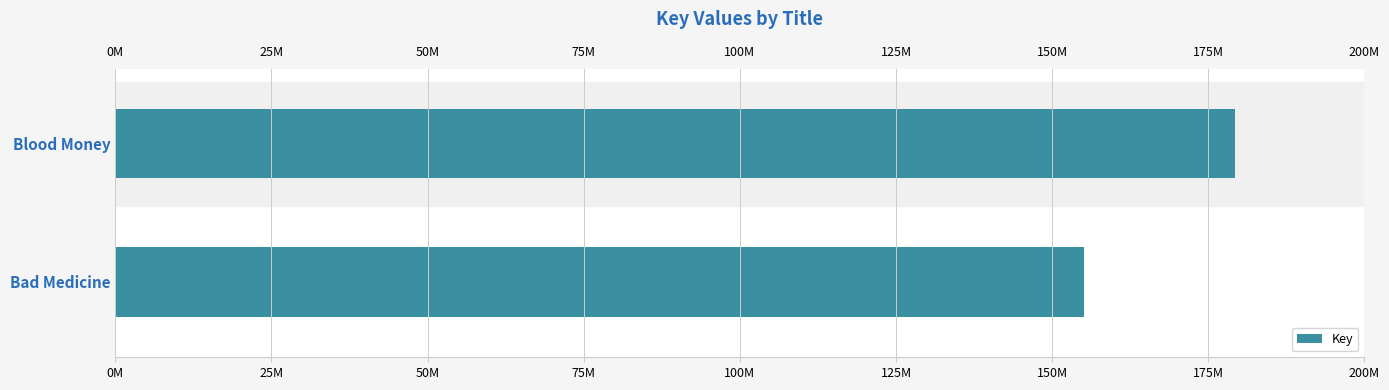

What is the minimum value shown in the chart?

155126763